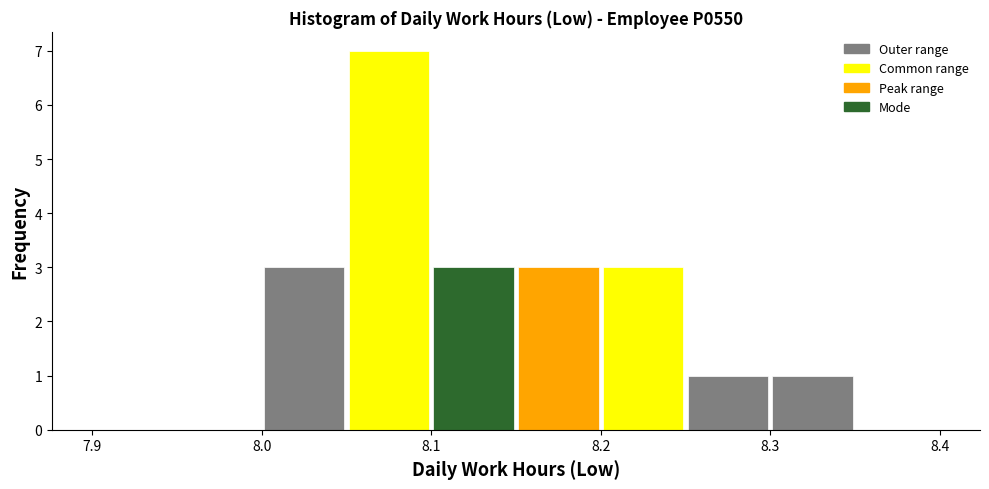

Over which range of the x-axis is the bar tallest?

8.05 to 8.10